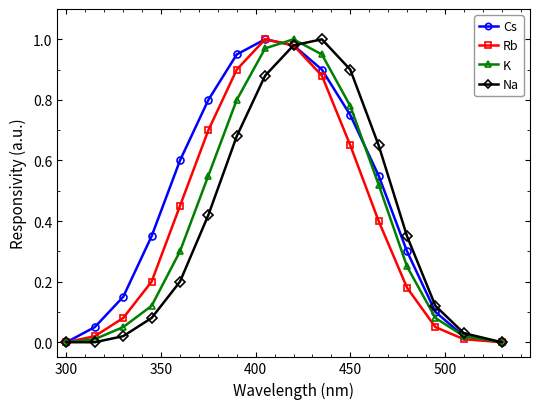

Which series has the largest total across all categories?

Cs